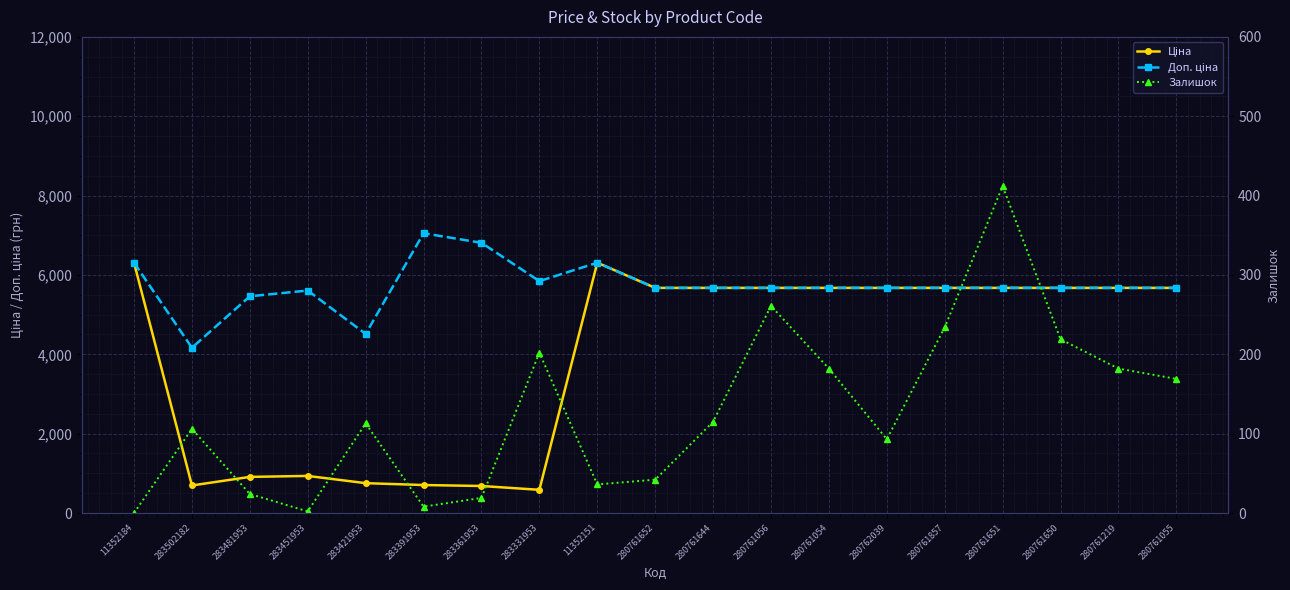

Reading left to right, list all the values displayed in this chart.

Ціна: 11352184=6308.8	283502182=694.3	283481953=910.4	283451953=934.5	283421953=752.2	283391953=705.1	283361953=681.0	283331953=584.4	11352151=6308.8	280761652=5673.8	280761644=5673.8	280761056=5673.8	280761054=5673.8	280762039=5673.8	280761857=5673.8	280761651=5673.8	280761650=5673.8	280761219=5673.8	280761055=5673.8
Доп. ціна: 11352184=6308.8	283502182=4165.6	283481953=5462.3	283451953=5607.2	283421953=4513.3	283391953=7051.3	283361953=6809.8	283331953=5843.9	11352151=6308.8	280761652=5673.8	280761644=5673.8	280761056=5673.8	280761054=5673.8	280762039=5673.8	280761857=5673.8	280761651=5673.8	280761650=5673.8	280761219=5673.8	280761055=5673.8
Залишок: 11352184=0.0	283502182=106.0	283481953=24.0	283451953=2.0	283421953=113.0	283391953=8.0	283361953=19.0	283331953=202.0	11352151=36.0	280761652=42.0	280761644=115.0	280761056=261.0	280761054=182.0	280762039=93.0	280761857=234.0	280761651=412.0	280761650=219.0	280761219=182.0	280761055=169.0